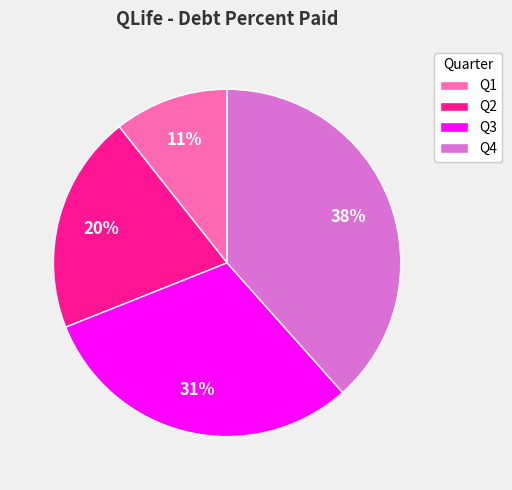

Does any single category account for the majority?

No